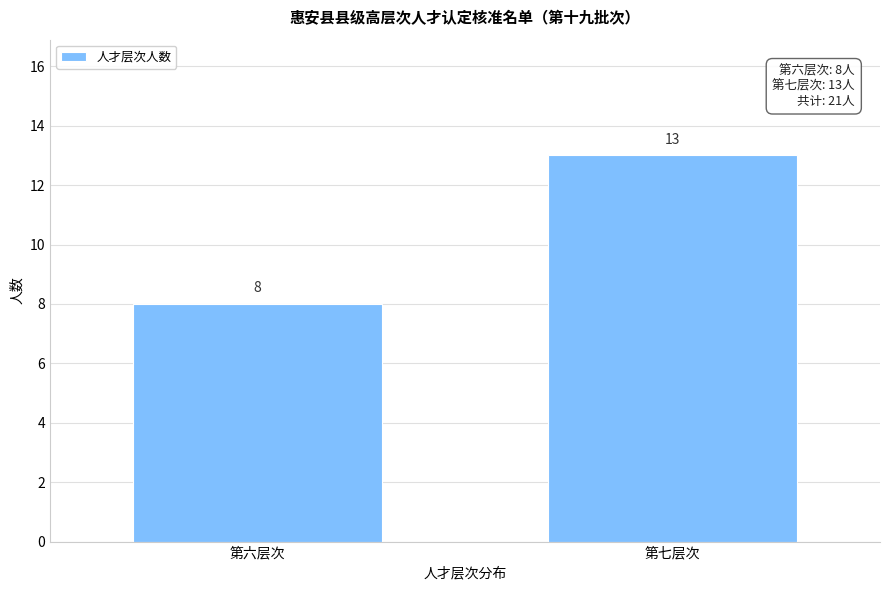

Reading left to right, what are all the values shown in this chart?

8	13